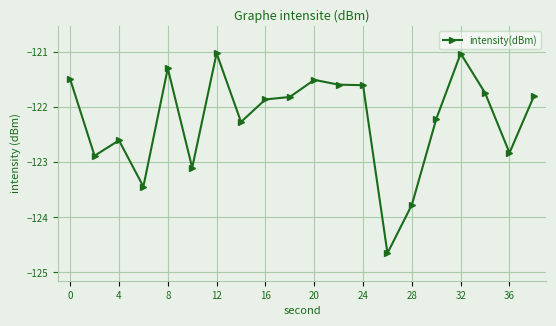

What is the maximum value shown in the chart?

-121.0